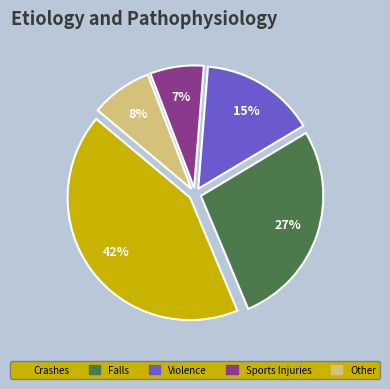

Does Falls represent more than half of the total?

No